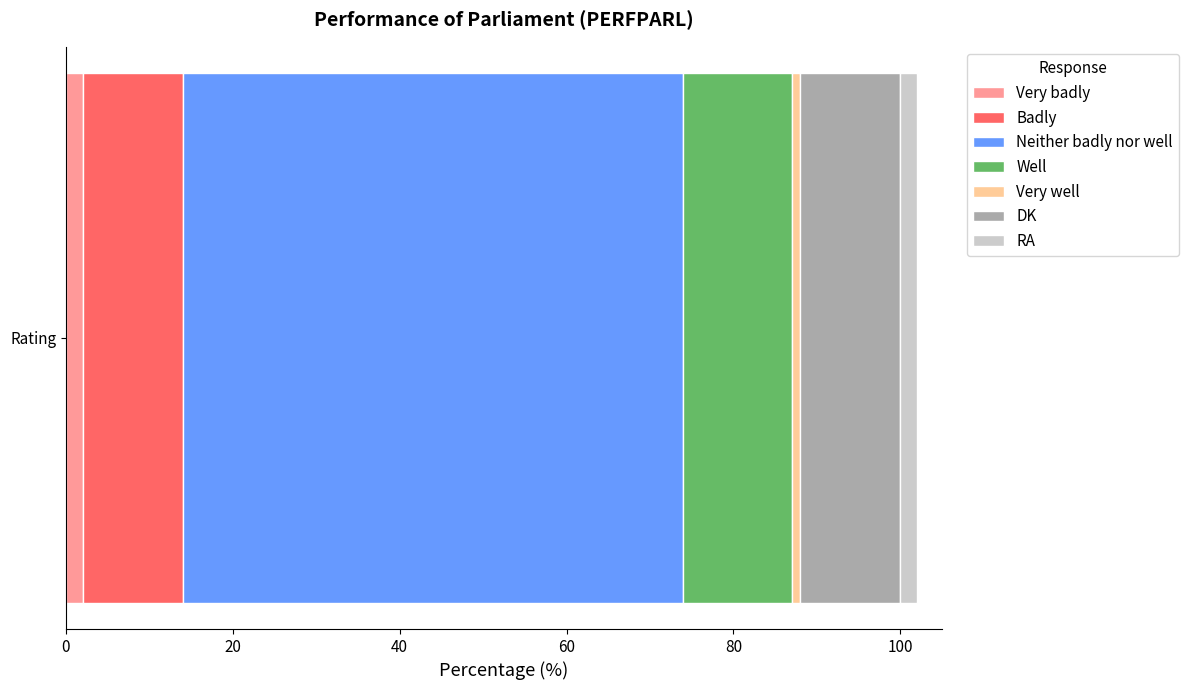

What position from the left is RA?

7